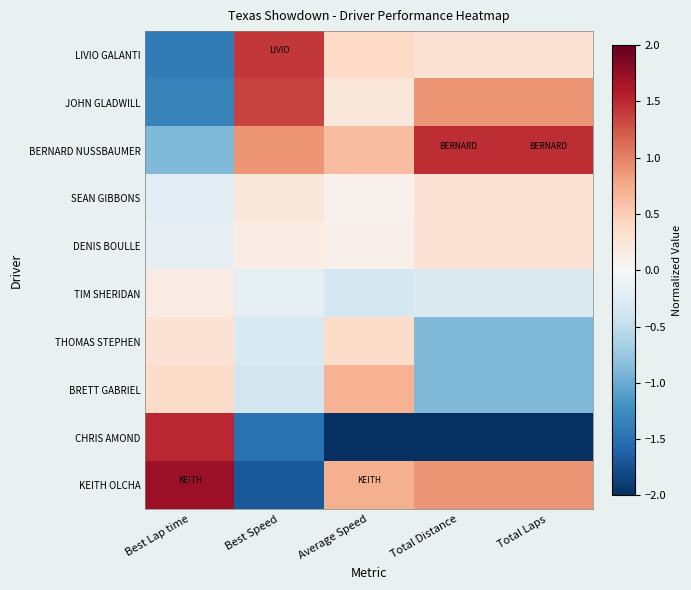

Reading right to left, extract all data points from this chart.

LIVIO GALANTI: Total Laps=0.3	Total Distance=0.3	Average Speed=0.4	Best Speed=1.4	Best Lap time=-1.4
JOHN GLADWILL: Total Laps=0.9	Total Distance=0.9	Average Speed=0.2	Best Speed=1.4	Best Lap time=-1.3
BERNARD NUSSBAUMER: Total Laps=1.5	Total Distance=1.5	Average Speed=0.6	Best Speed=0.9	Best Lap time=-0.9
SEAN GIBBONS: Total Laps=0.3	Total Distance=0.3	Average Speed=0.1	Best Speed=0.2	Best Lap time=-0.2
DENIS BOULLE: Total Laps=0.3	Total Distance=0.3	Average Speed=0.1	Best Speed=0.2	Best Lap time=-0.2
TIM SHERIDAN: Total Laps=-0.3	Total Distance=-0.3	Average Speed=-0.4	Best Speed=-0.2	Best Lap time=0.2
THOMAS STEPHEN: Total Laps=-0.9	Total Distance=-0.9	Average Speed=0.4	Best Speed=-0.3	Best Lap time=0.3
BRETT GABRIEL: Total Laps=-0.9	Total Distance=-0.9	Average Speed=0.7	Best Speed=-0.4	Best Lap time=0.4
CHRIS AMOND: Total Laps=-2.1	Total Distance=-2.1	Average Speed=-2.9	Best Speed=-1.5	Best Lap time=1.5
KEITH OLCHA: Total Laps=0.9	Total Distance=0.9	Average Speed=0.7	Best Speed=-1.7	Best Lap time=1.7